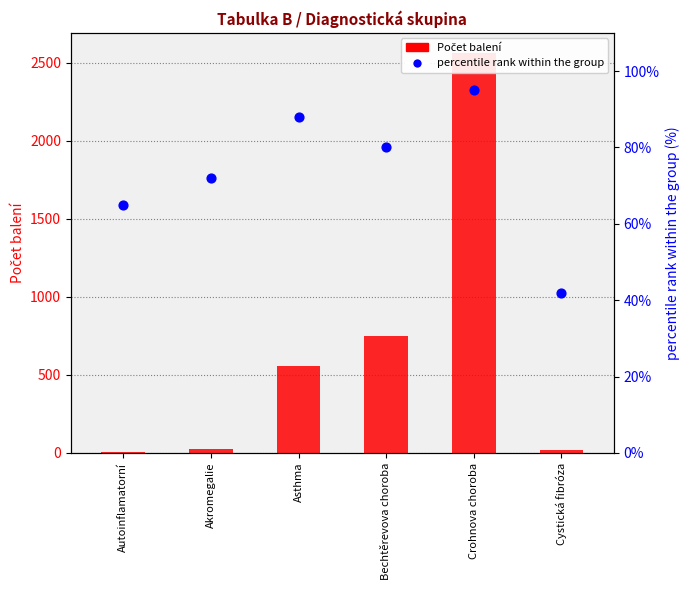

At which category is the sum across all series the highest?

Crohnova choroba